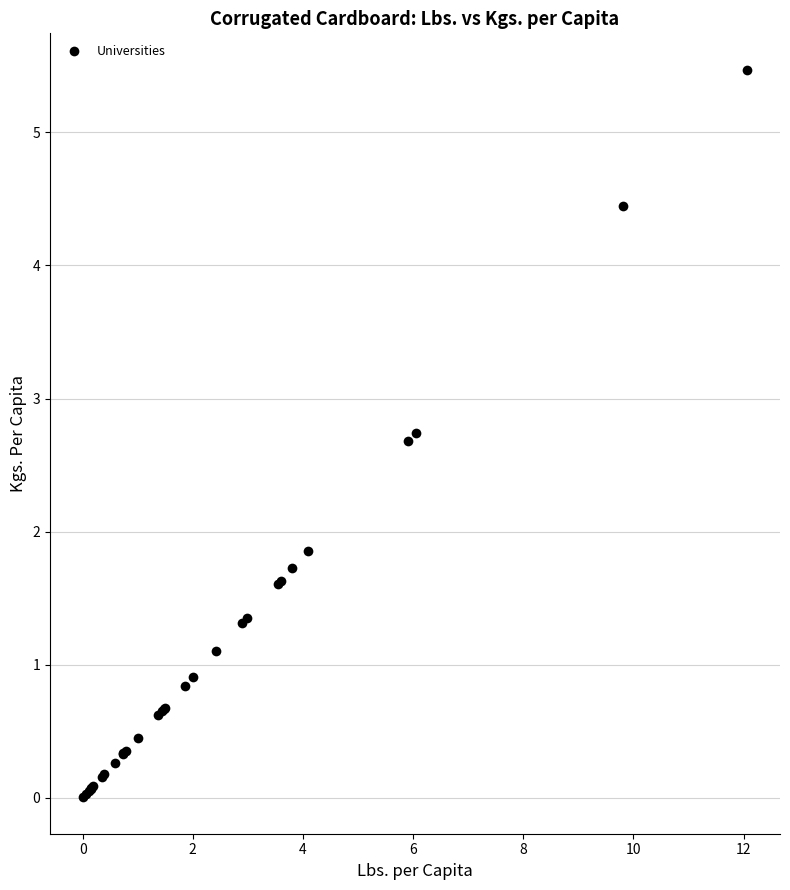

What Y value in the scatter plot is closest to 2?

1.9